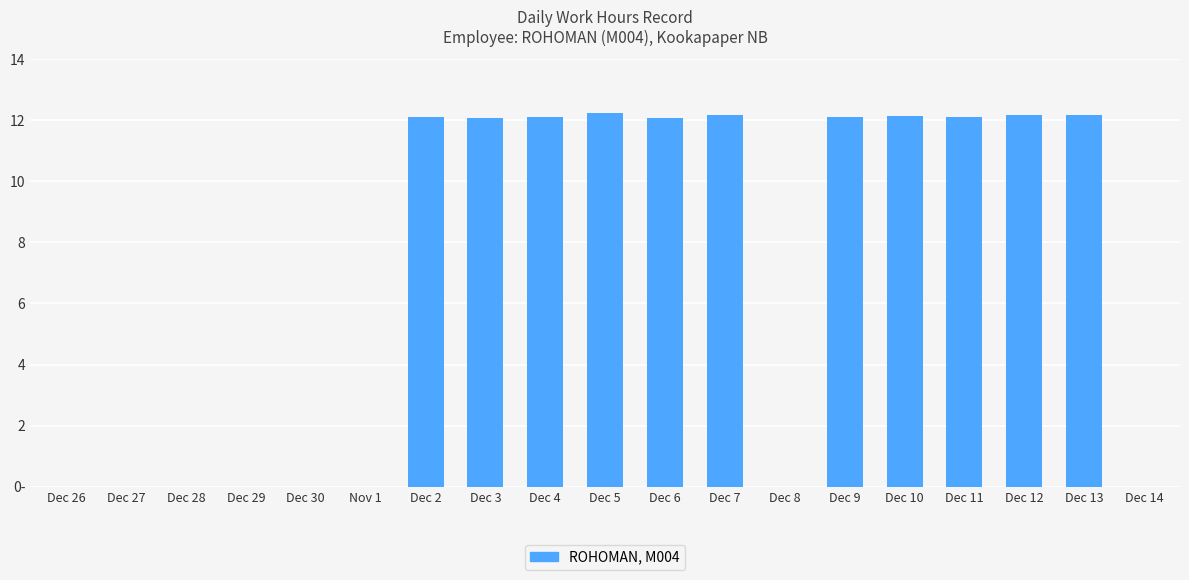

Count the number of categories in the chart.

19